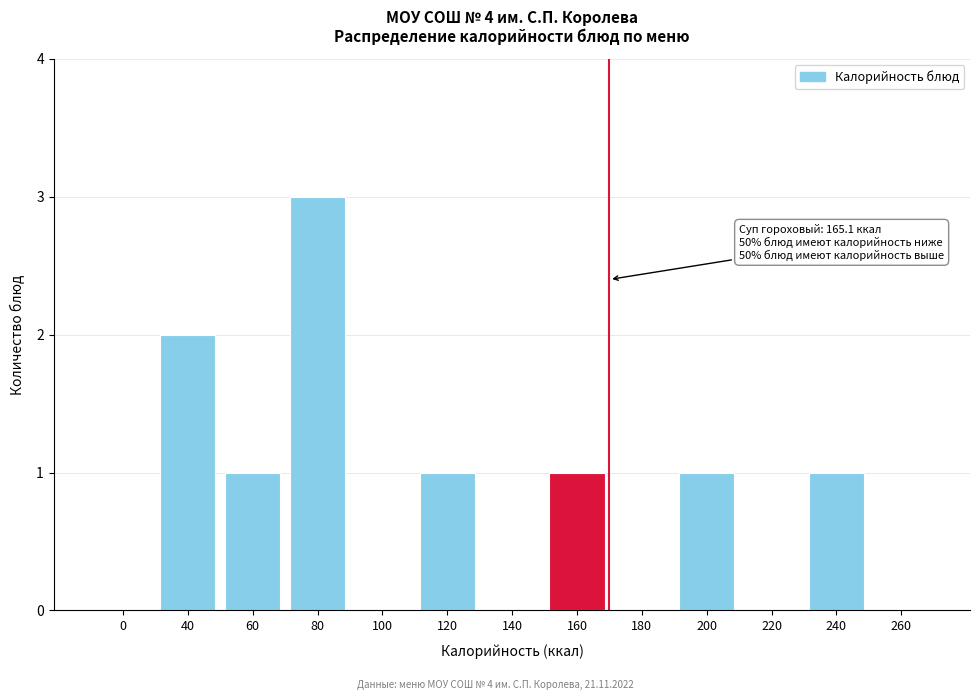

Reading left to right, list all the values displayed in this chart.

0=0	40=2	60=1	80=3	100=0	120=1	140=0	160=1	180=0	200=1	220=0	240=1	260=0